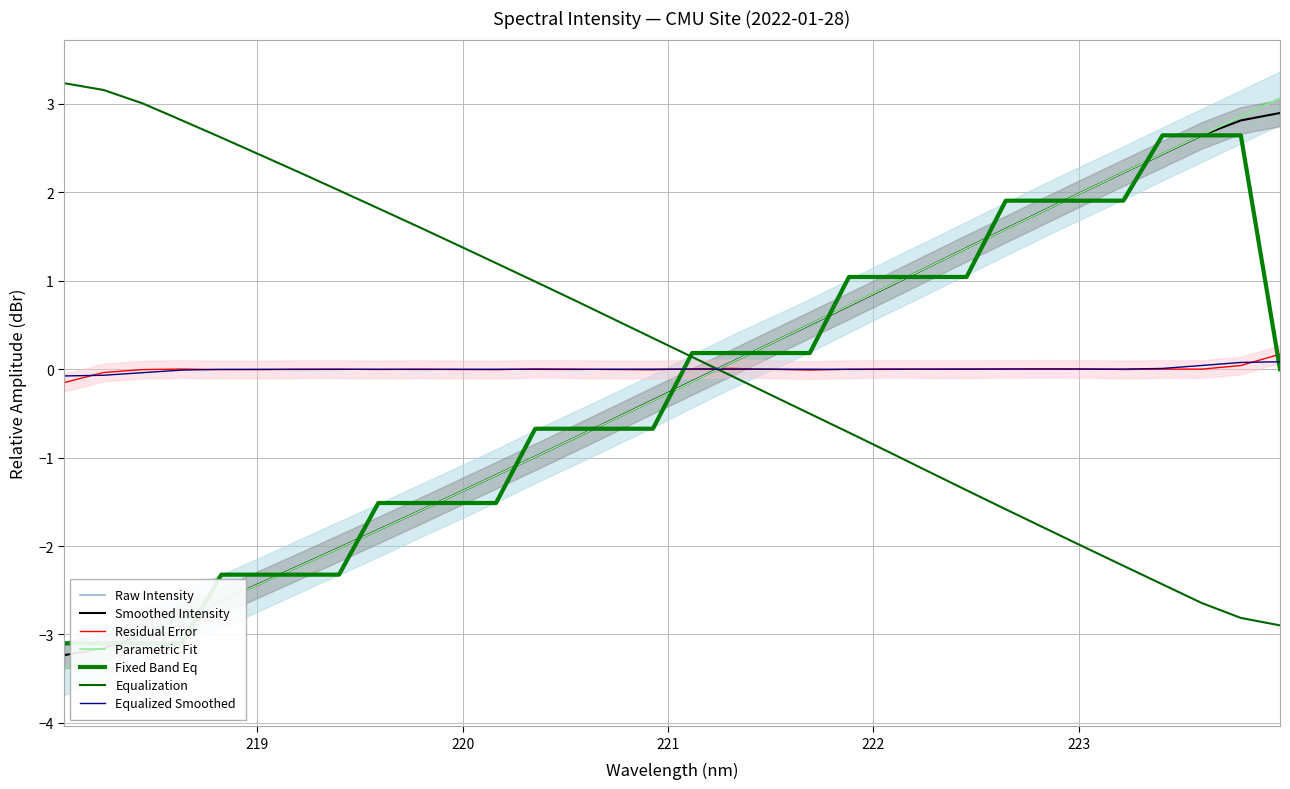

Rank the categories by value from lowest to highest.

218.0596, 218.2508, 218.442, 218.6332, 218.8244, 219.0156, 219.2067, 219.3979, 219.589, 219.7801, 219.9712, 220.1623, 220.3533, 220.5444, 220.7354, 220.9264, 221.1174, 221.3083, 221.4993, 221.6902, 221.8812, 222.0721, 222.263, 222.4538, 222.6447, 222.8355, 223.0264, 223.2172, 223.408, 223.5987, 223.7895, 223.9802